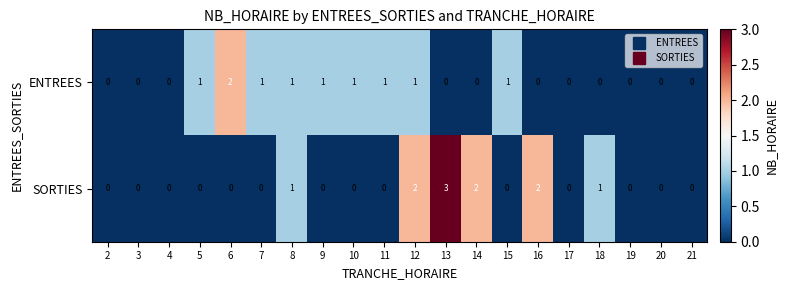

What is the difference between the maximum and minimum values in the SORTIES series?

3